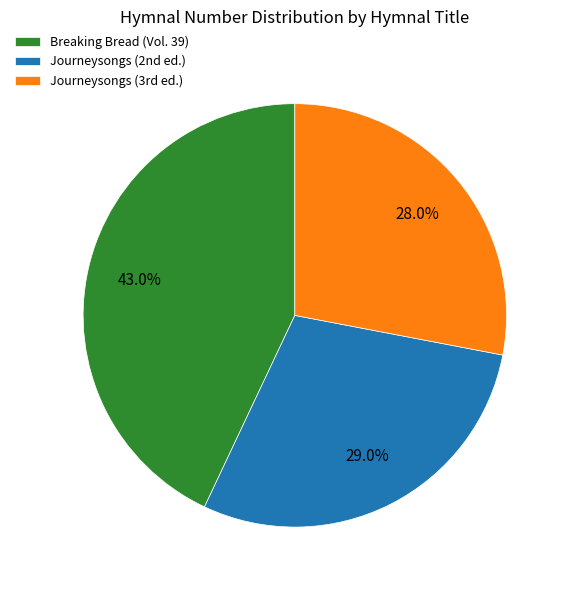

What is the smallest slice in the pie chart?

Journeysongs (3rd ed.)